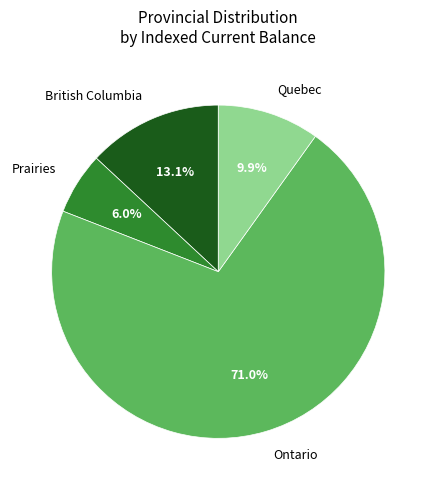

Which slice is the largest?

Ontario